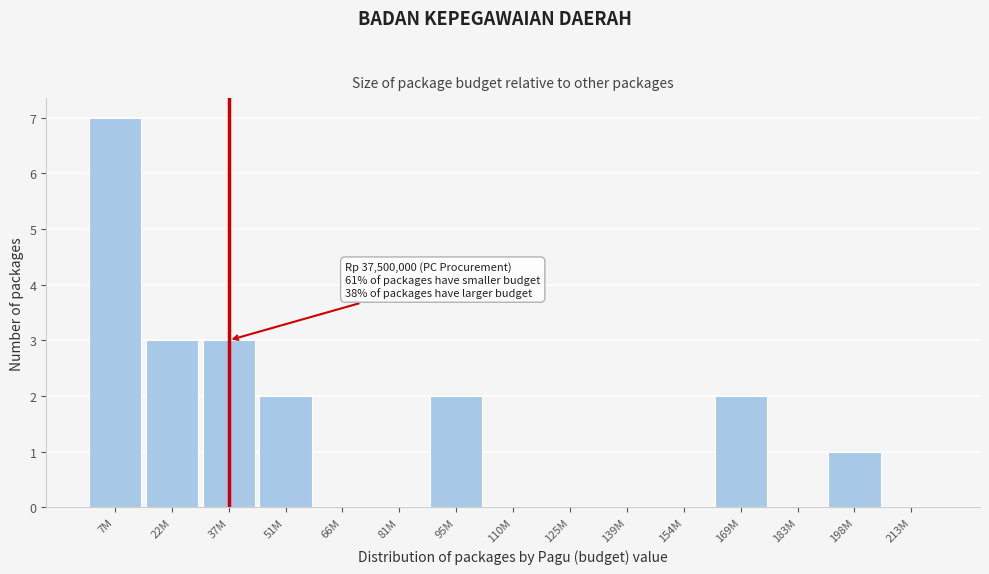

Reading left to right, what are all the values shown in this chart?

7M=7	22M=3	37M=3	51M=2	66M=0	81M=0	95M=2	110M=0	125M=0	139M=0	154M=0	169M=2	183M=0	198M=1	213M=0